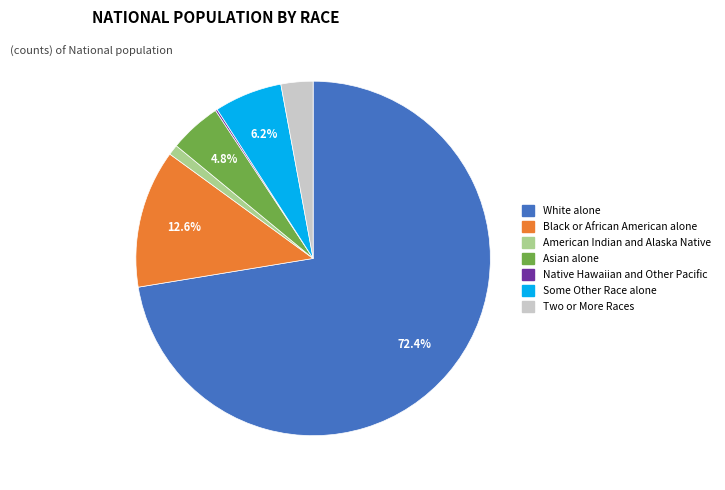

Which slice is the largest?

White alone